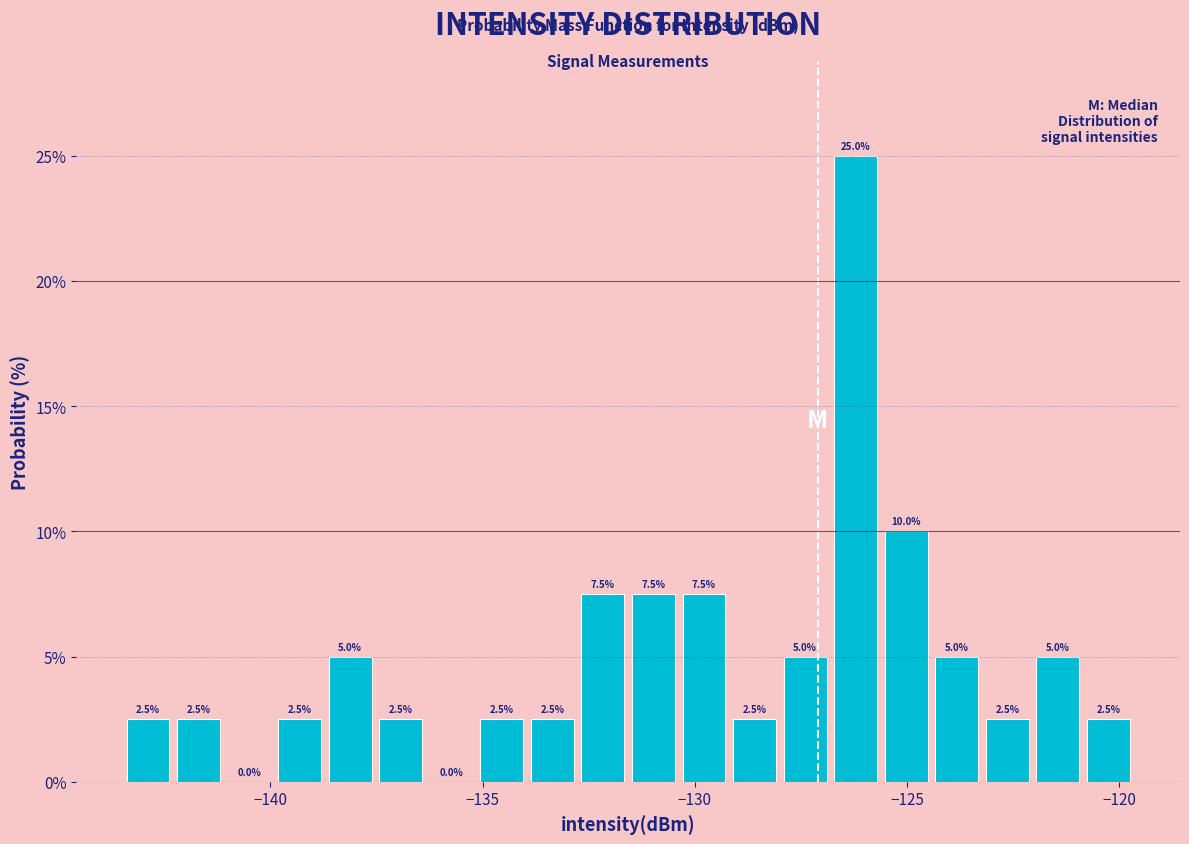

Around what value on the x-axis is the tallest bar? Give the approximate position of its centre, as read against the axis.

-126.0